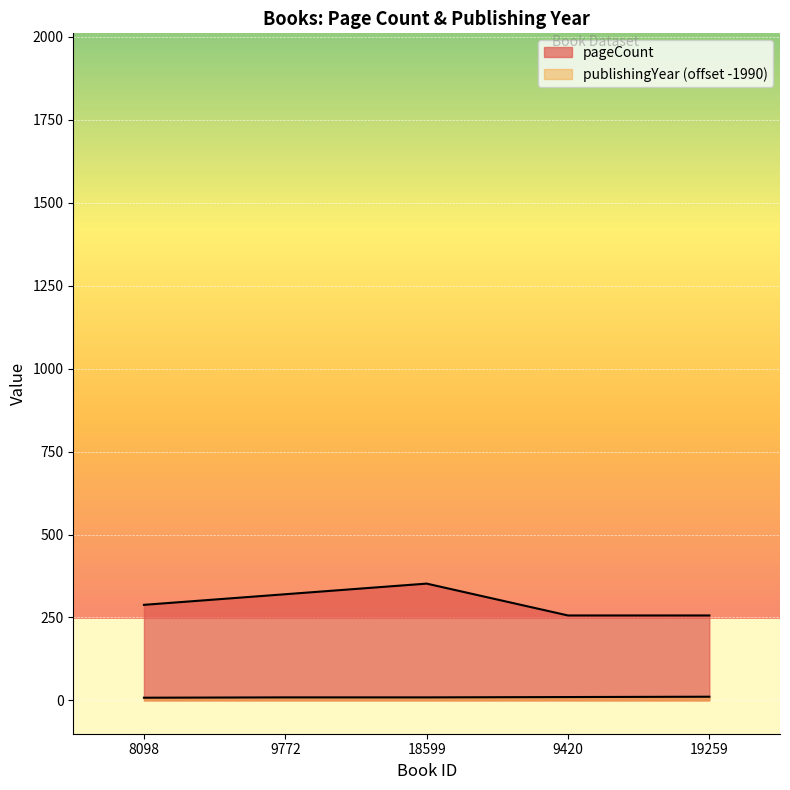

Which series has the largest total across all categories?

pageCount